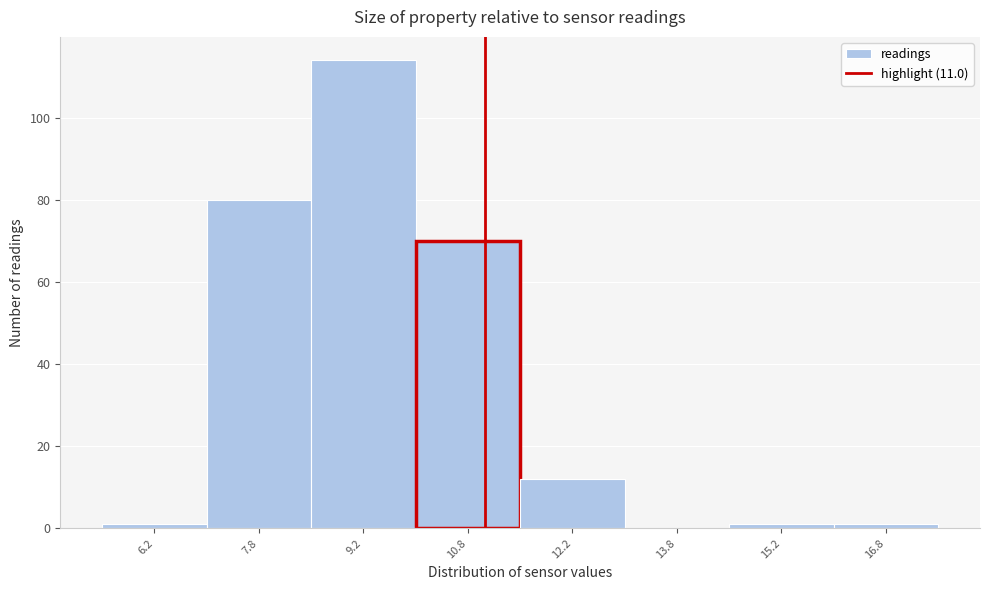

Reading left to right, list every bar in this chart as the range it spans on the x-axis followed by its height. Neither the bar edges nor the heights are printed on the chart, so give them approximately, as read against the axes.

5.5 to 7.0: under 2
7.0 to 8.5: 80
8.5 to 10.0: 114
10.0 to 11.5: 70
11.5 to 13.0: 12
13.0 to 14.5: 0
14.5 to 16.0: under 2
16.0 to 17.5: under 2